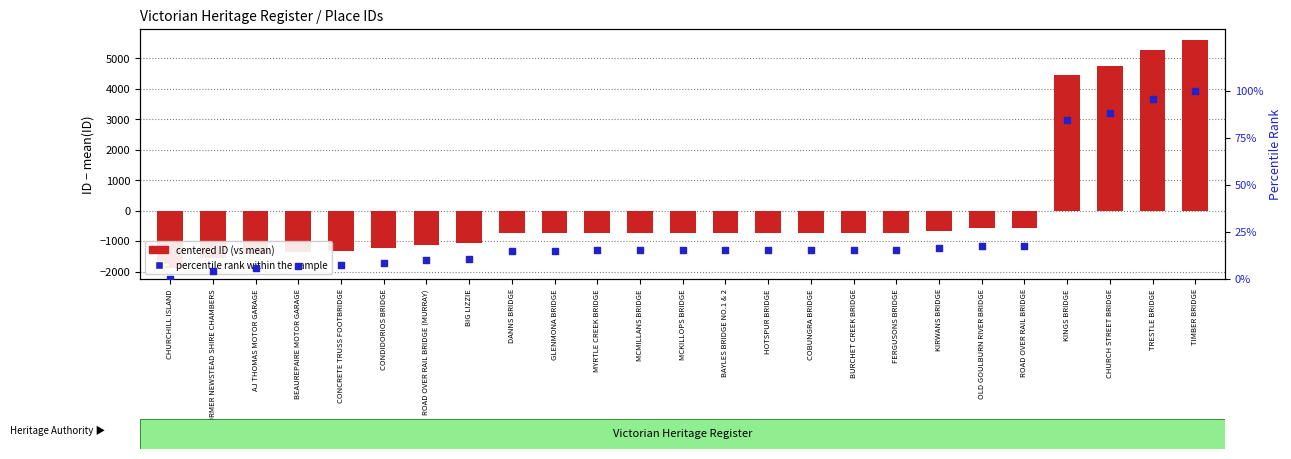

Is the value of centered ID (vs mean) at AJ THOMAS MOTOR GARAGE greater than the value of percentile rank within the sample at BAYLES BRIDGE NO.1 & 2?

No